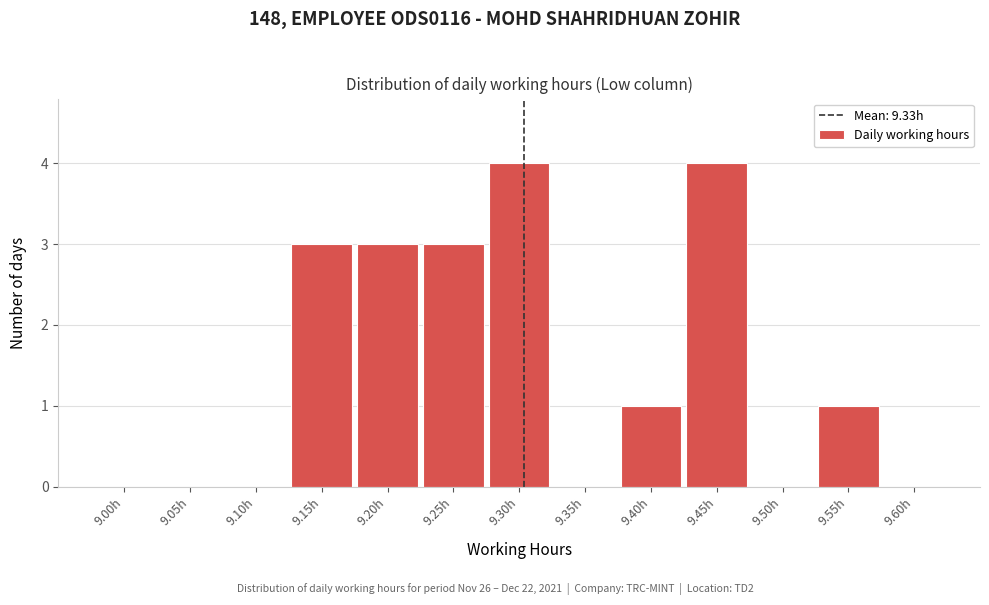

Reading left to right, what are all the values shown in this chart?

9.00h=0	9.05h=0	9.10h=0	9.15h=3	9.20h=3	9.25h=3	9.30h=4	9.35h=0	9.40h=1	9.45h=4	9.50h=0	9.55h=1	9.60h=0